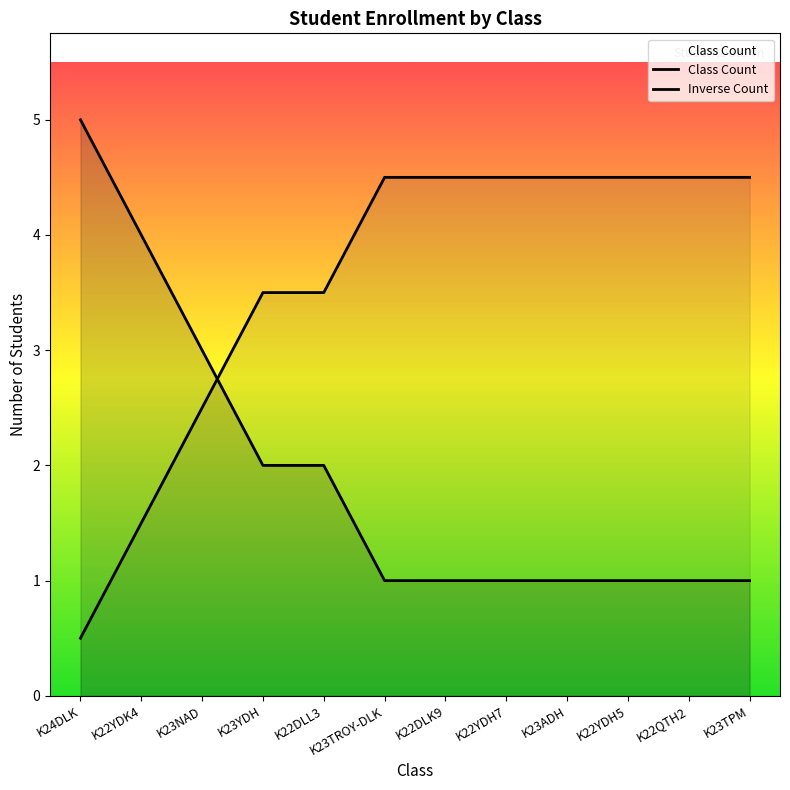

Read the Inverse Count value at K22QTH2.

4.5